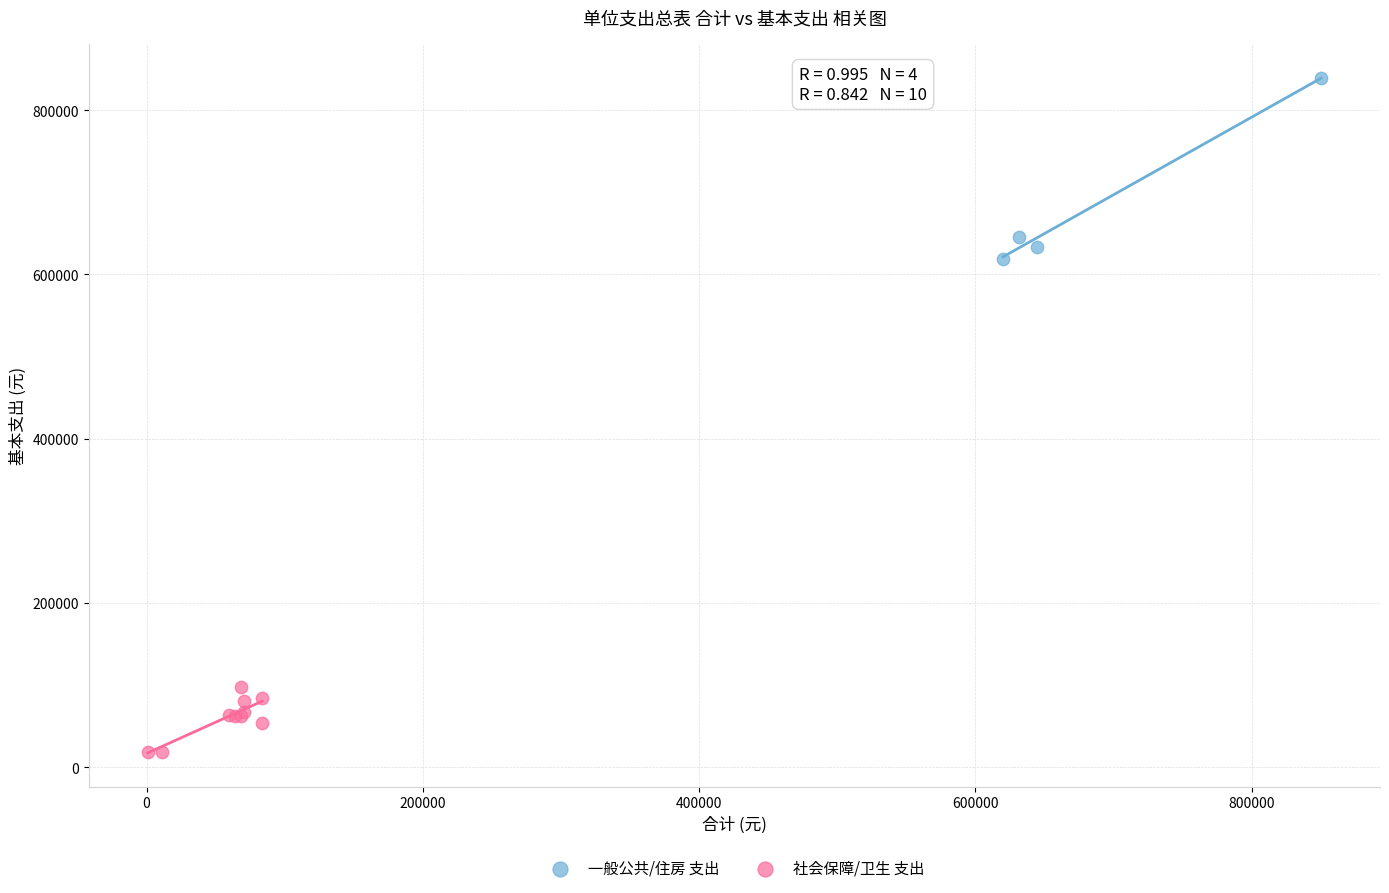

Which series reaches the maximum Y coordinate?

一般公共/住房 支出